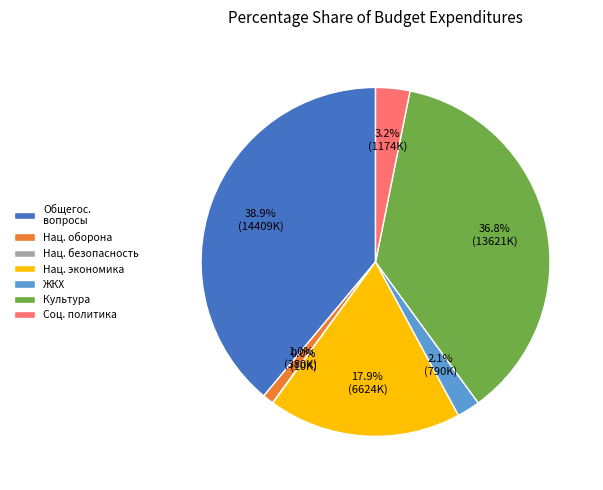

Combined, do Культура and Общегос. вопросы account for over 50%?

Yes